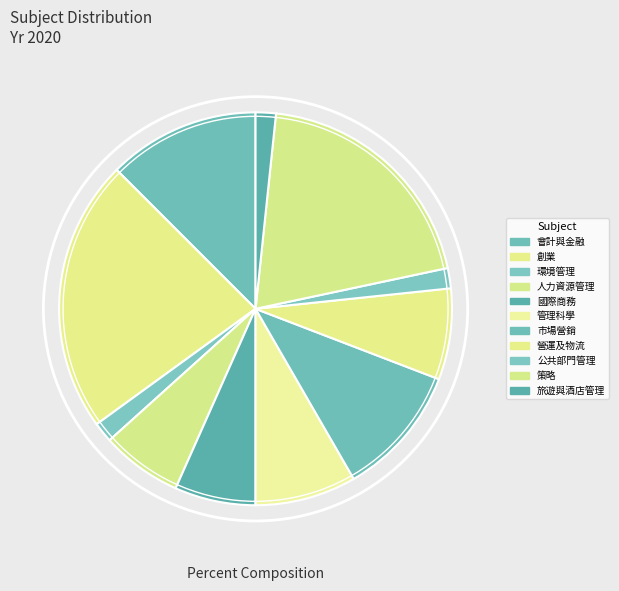

What percentage is the 管理科學 slice, to the nearest percent?

8%